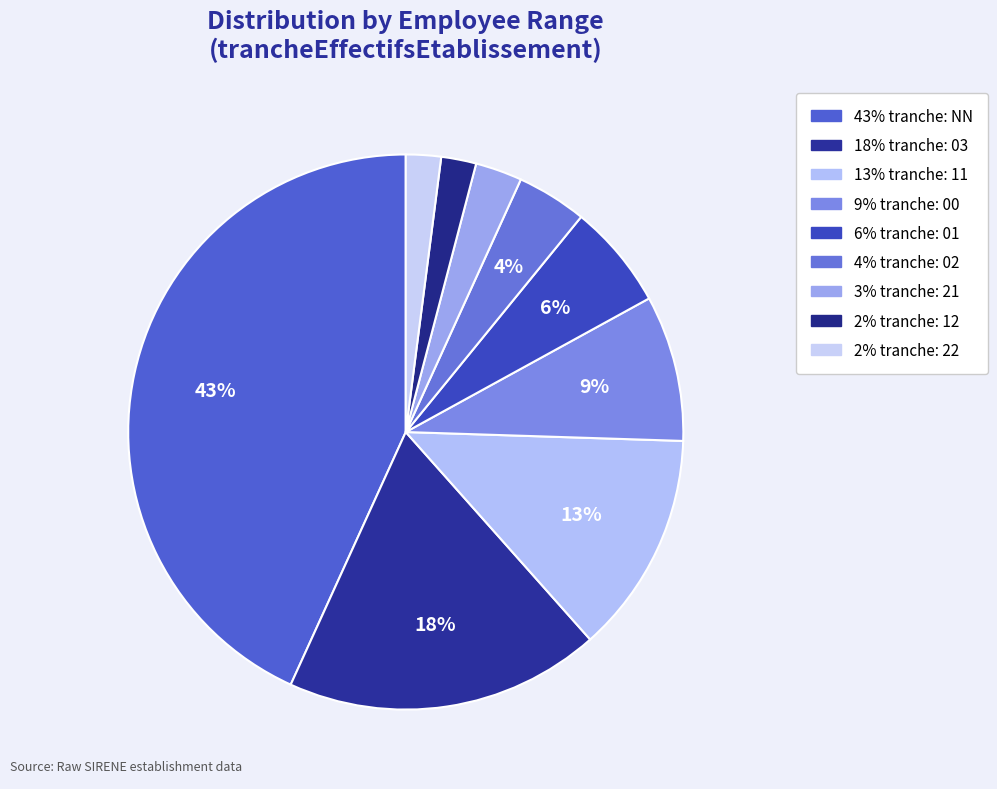

What is the largest slice in the pie chart?

NN